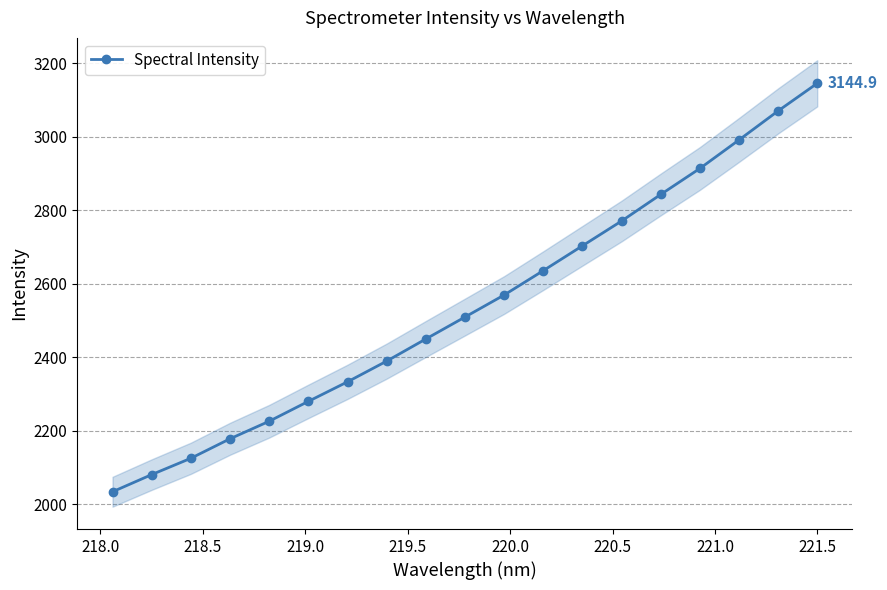

What is the maximum value for Spectral Intensity?

3144.9